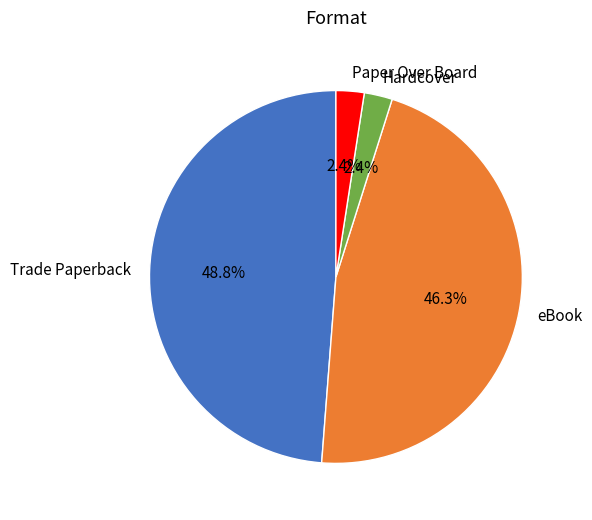

Which category has the biggest portion of the pie?

Trade Paperback